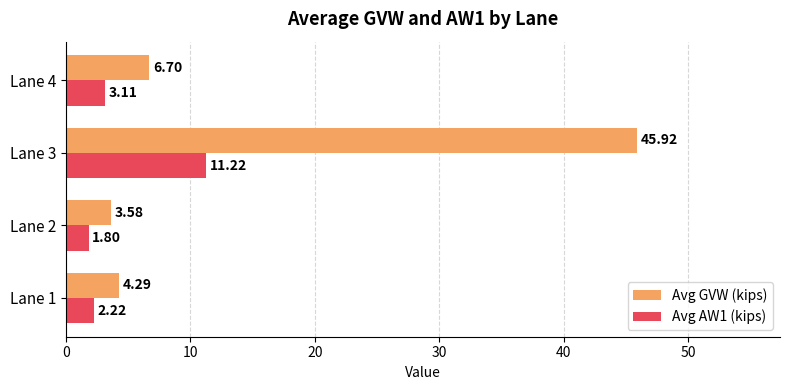

What is the average value of the Avg AW1 (kips) series?

4.6